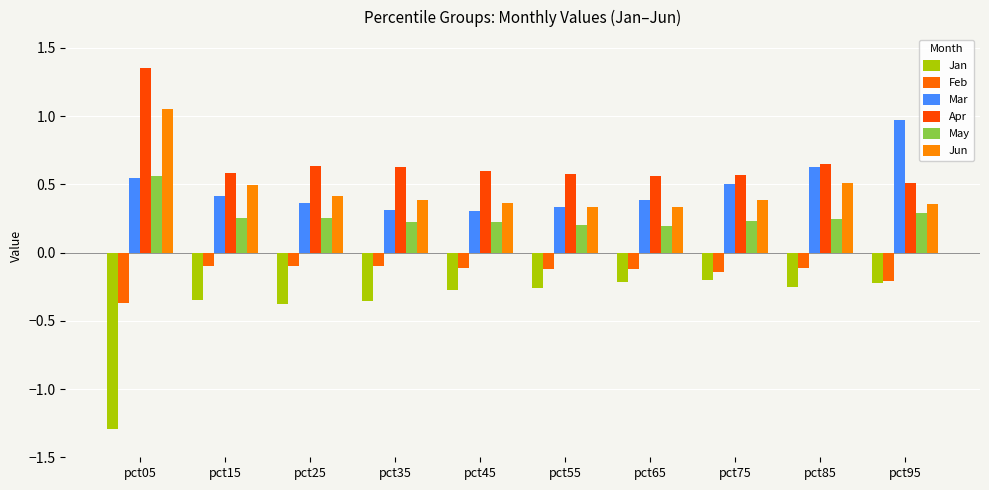

Reading left to right, transcribe all the data shown in this chart.

Jan: -1.3	-0.3	-0.4	-0.4	-0.3	-0.3	-0.2	-0.2	-0.3	-0.2
Feb: -0.4	-0.1	-0.1	-0.1	-0.1	-0.1	-0.1	-0.1	-0.1	-0.2
Mar: 0.5	0.4	0.4	0.3	0.3	0.3	0.4	0.5	0.6	1.0
Apr: 1.4	0.6	0.6	0.6	0.6	0.6	0.6	0.6	0.6	0.5
May: 0.6	0.3	0.3	0.2	0.2	0.2	0.2	0.2	0.2	0.3
Jun: 1.1	0.5	0.4	0.4	0.4	0.3	0.3	0.4	0.5	0.4